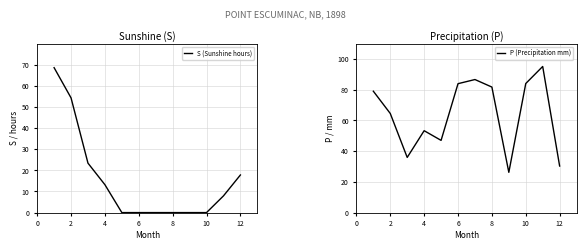

The S (Sunshine hours) series shows 0.0 at 6. True or false?

True